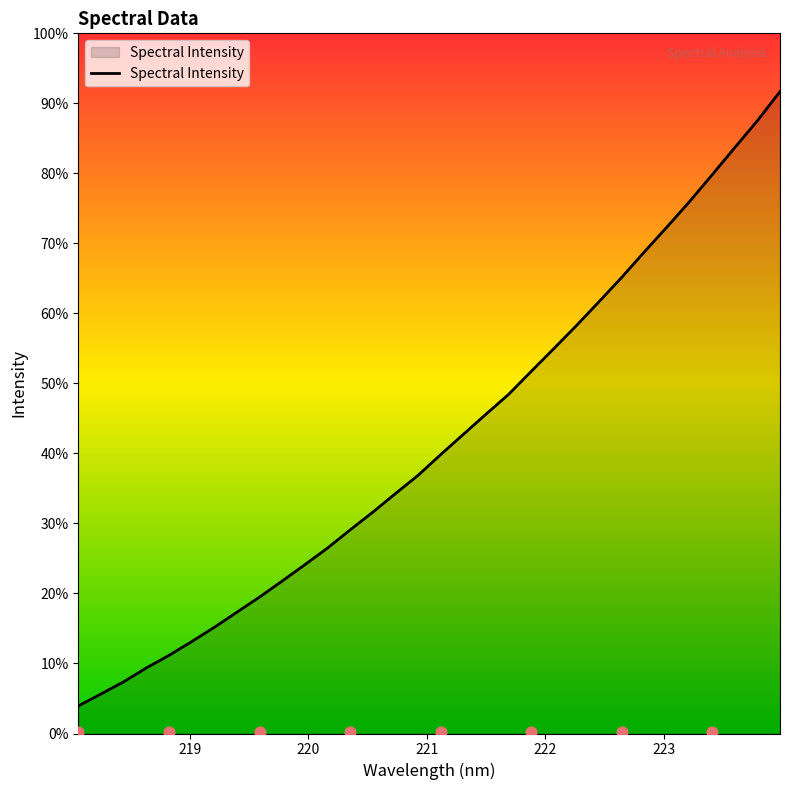

Approximately how many times larger is the value at 220.5444 compared to 220.1623?

1.1